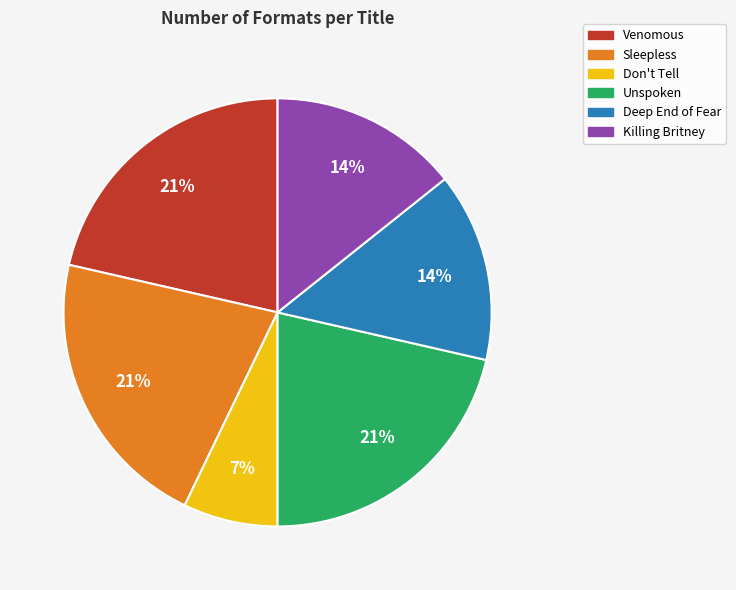

Which has a higher value, Venomous or Killing Britney?

Venomous